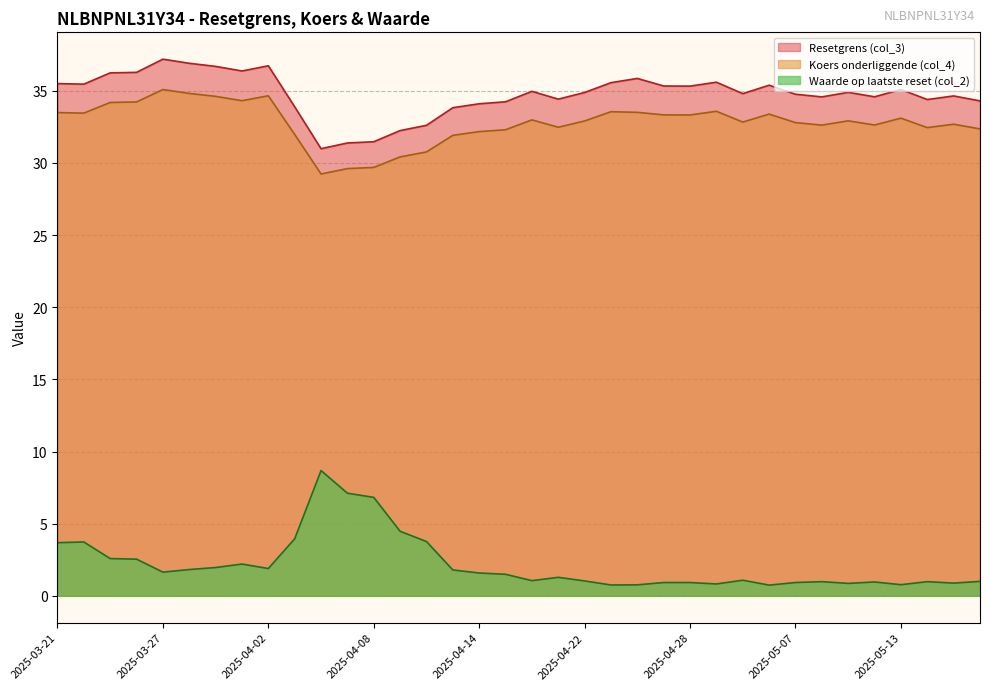

List the series in order of their peak value, highest first.

Resetgrens (col_3), Koers onderliggende (col_4), Waarde op laatste reset (col_2)